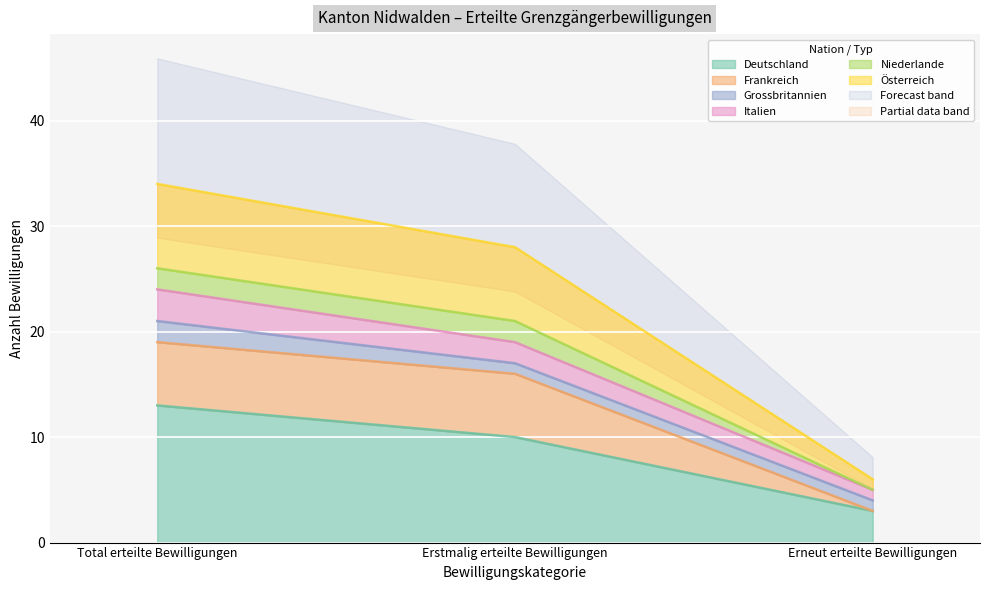

Which category has the highest value in the Deutschland series?

Total erteilte Bewilligungen